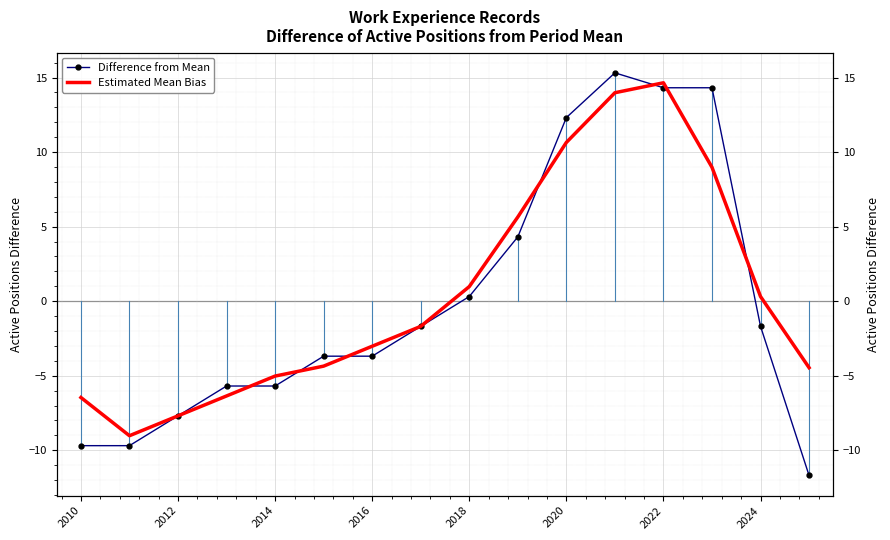

The value of Estimated Mean Bias at 15 is -1.8. True or false?

False